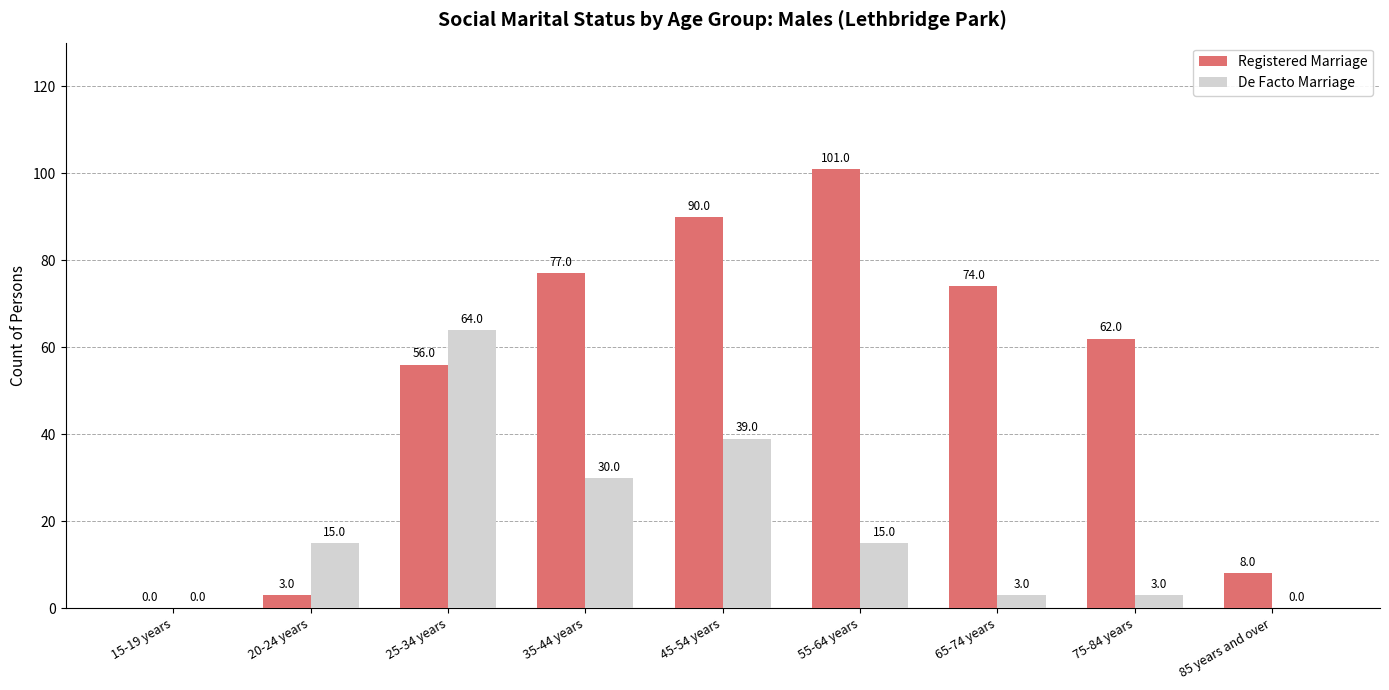

What is the sum of all De Facto Marriage values?

169